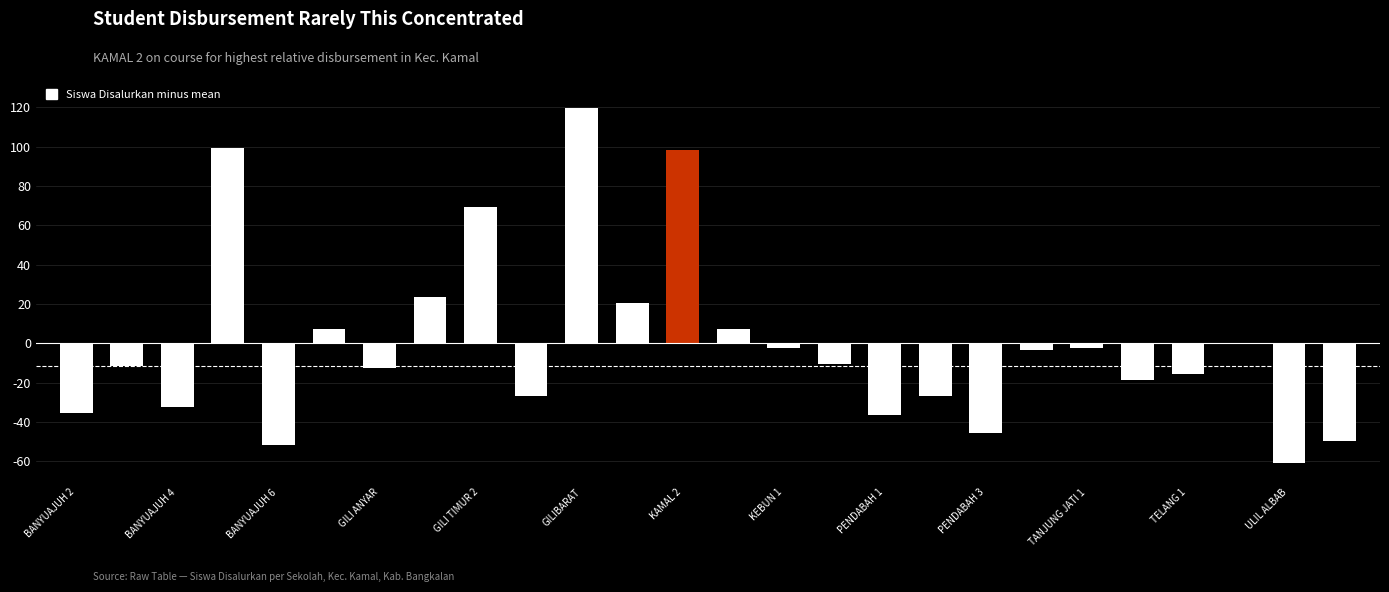

What is the difference between the second highest and second lowest values?

151.0